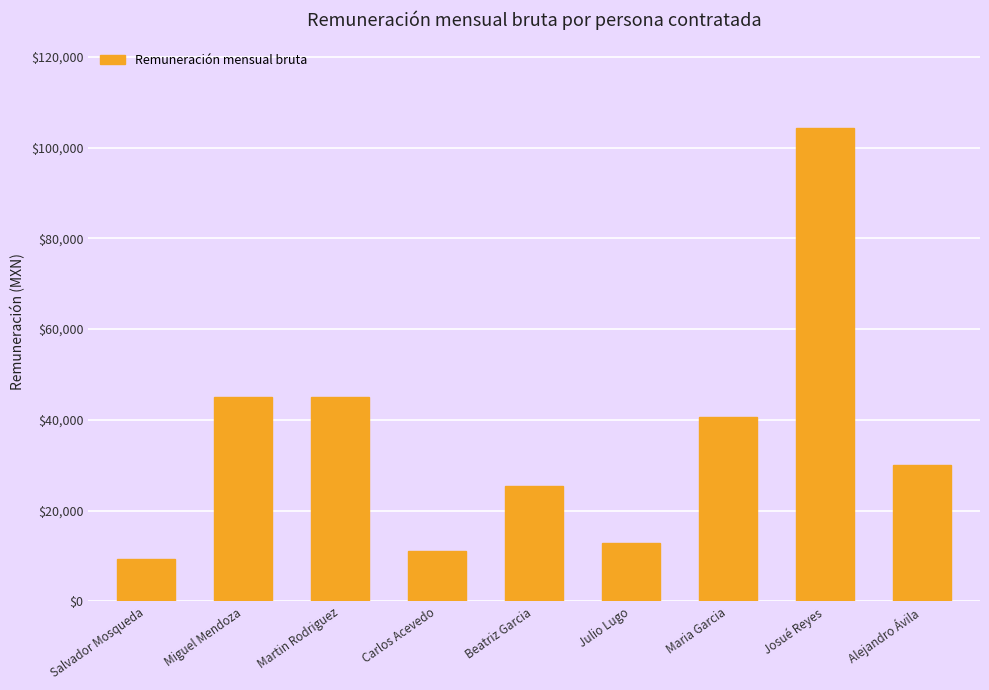

Approximately how many times larger is the value at Miguel Mendoza compared to Salvador Mosqueda?

4.8